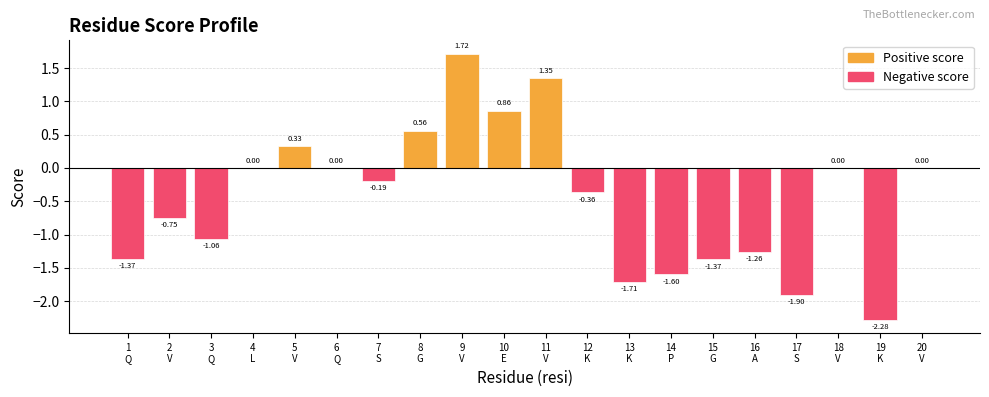

Between 20
V and 1
Q, which is larger?

20
V